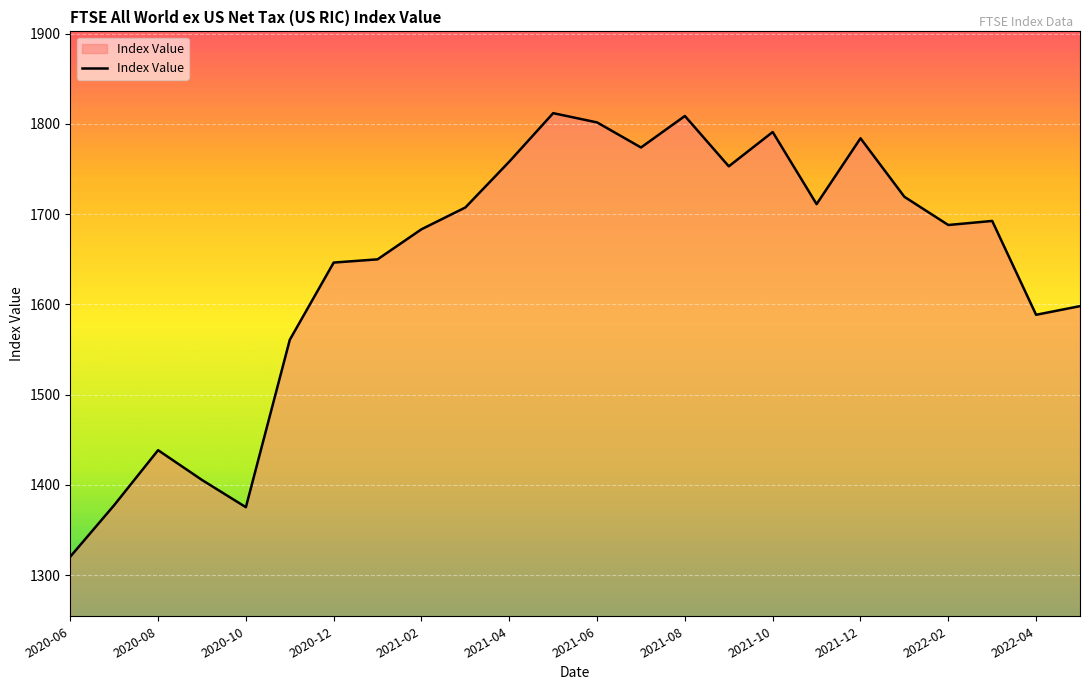

What is the difference between the maximum and minimum values?

491.5